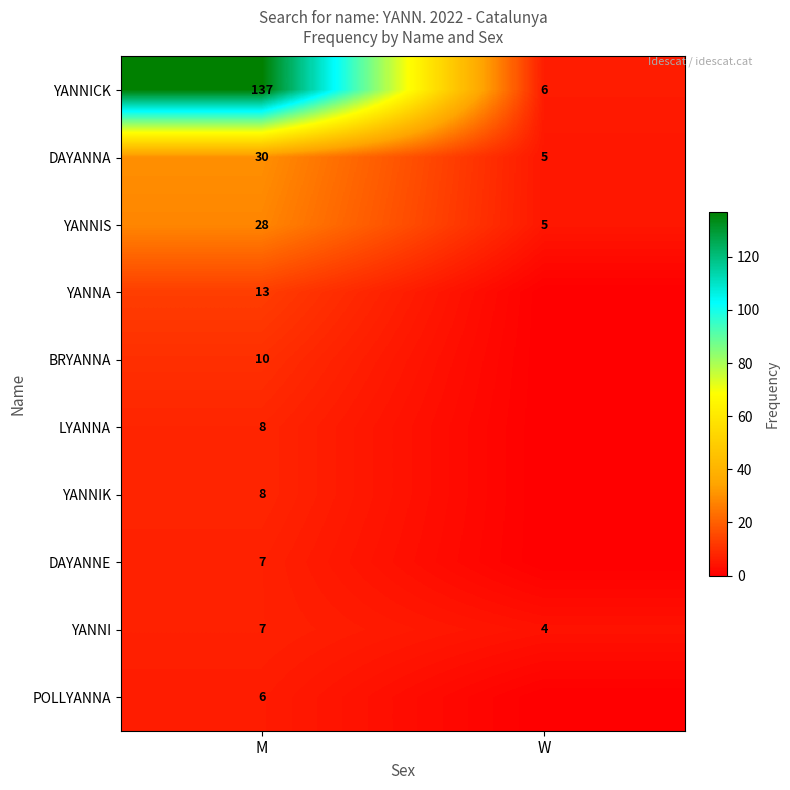

What is the sum of the YANNI values at M and W?

11